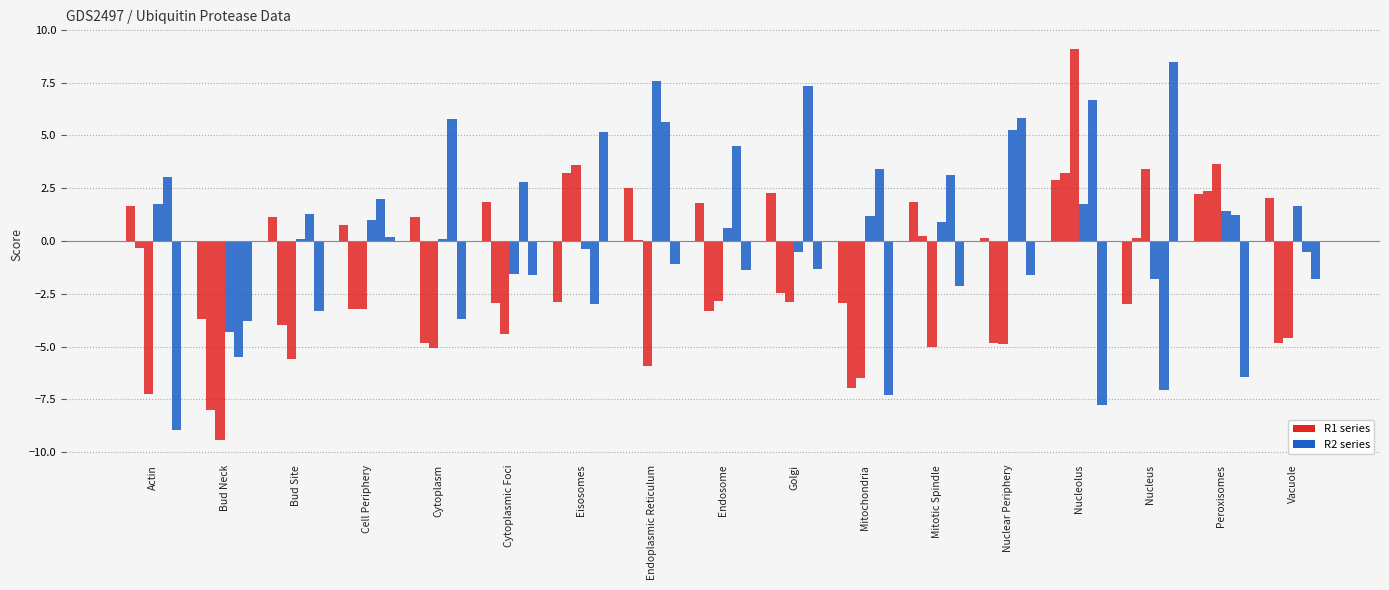

How many distinct data groups are displayed?

6